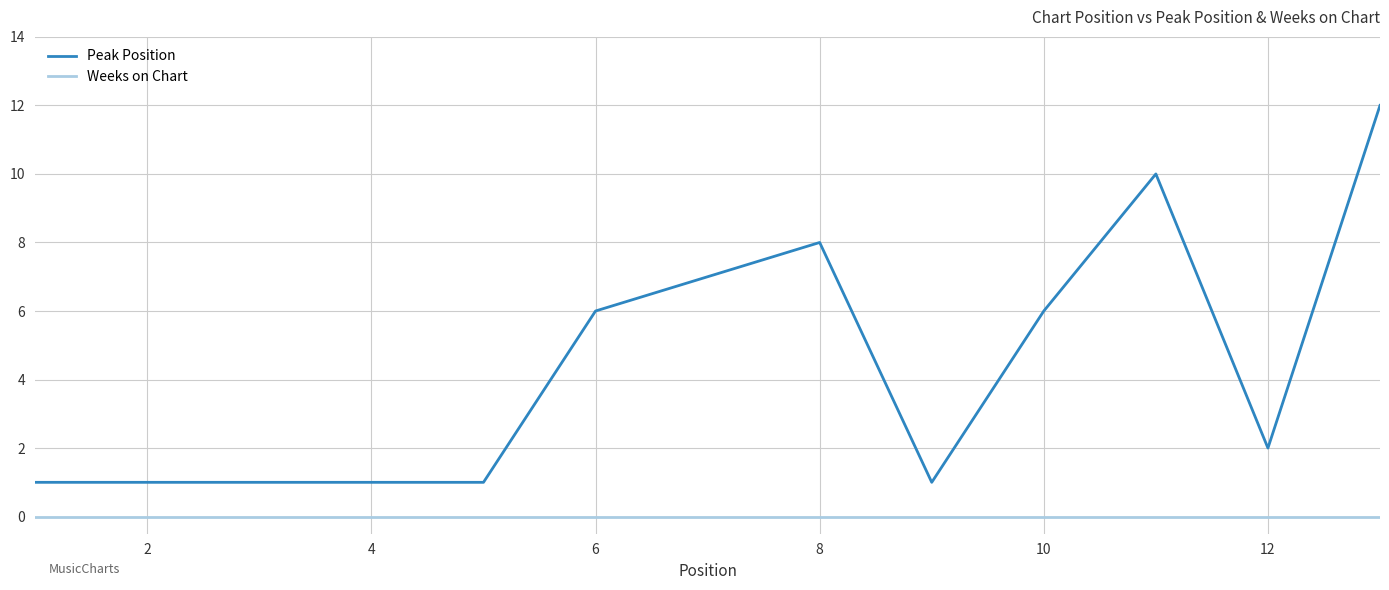

What is the greatest value displayed?

12